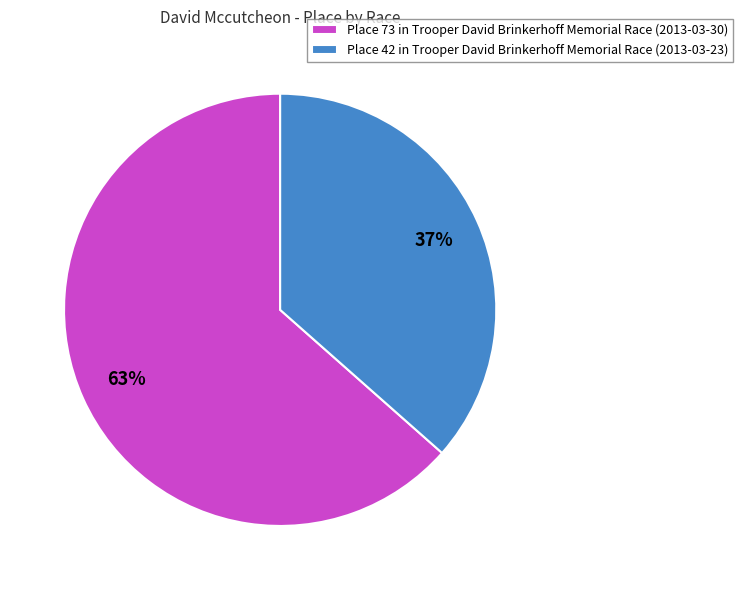

Between Place 73 in Trooper David Brinkerhoff Memorial Race (2013-03-30) and Place 42 in Trooper David Brinkerhoff Memorial Race (2013-03-23), which is larger?

Place 73 in Trooper David Brinkerhoff Memorial Race (2013-03-30)